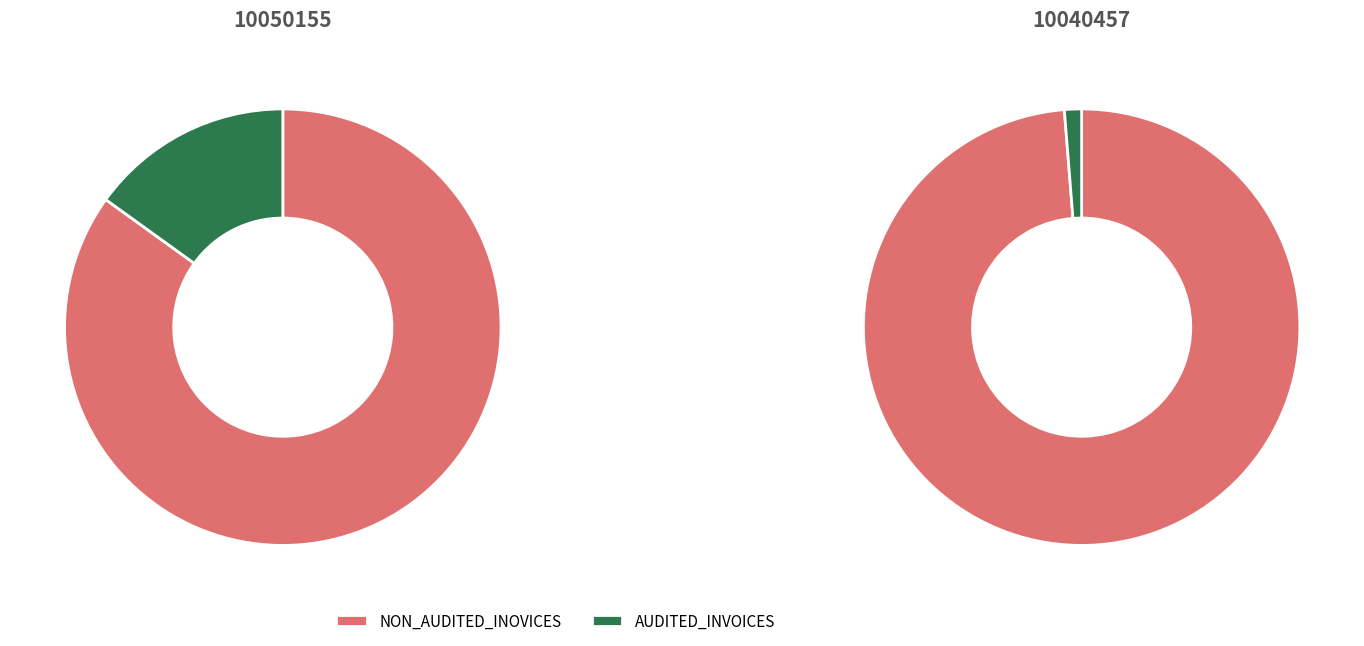

The 10050155 slice represents 14% of the pie. True or false?

True